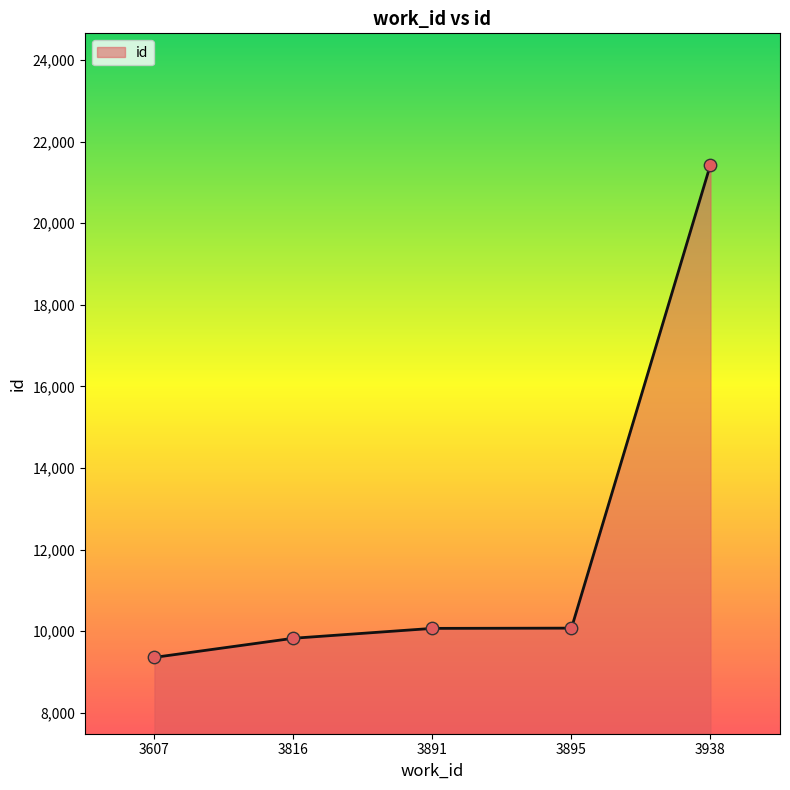

Between 3607 and 3895, which is larger?

3895